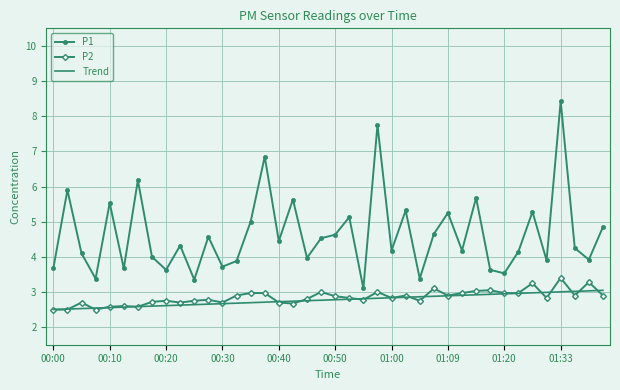

Which series has the largest total across all categories?

P1